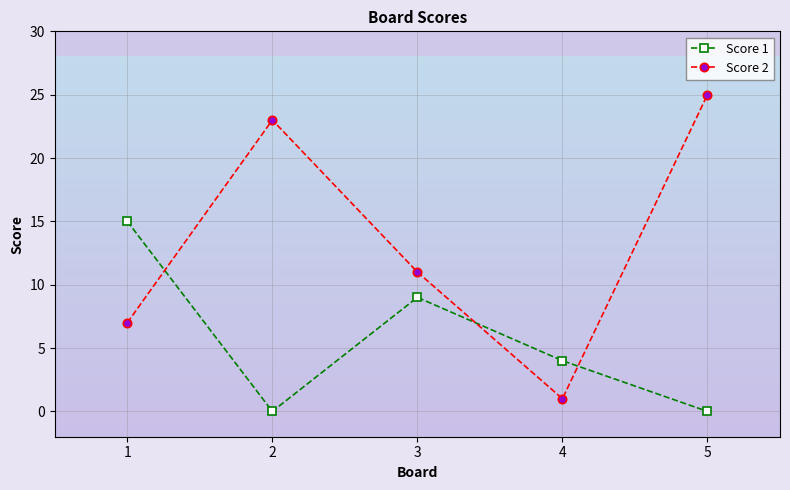

What is the difference between the maximum and minimum values in the Score 1 series?

15